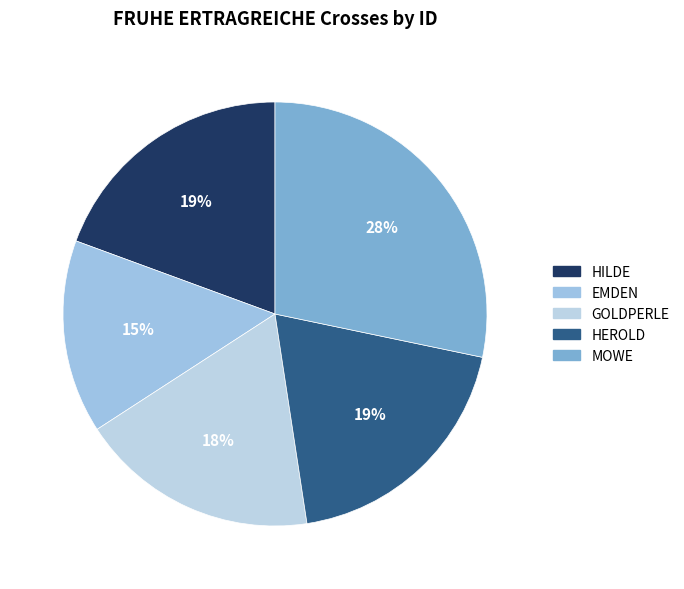

The HILDE slice represents 13% of the pie. True or false?

False